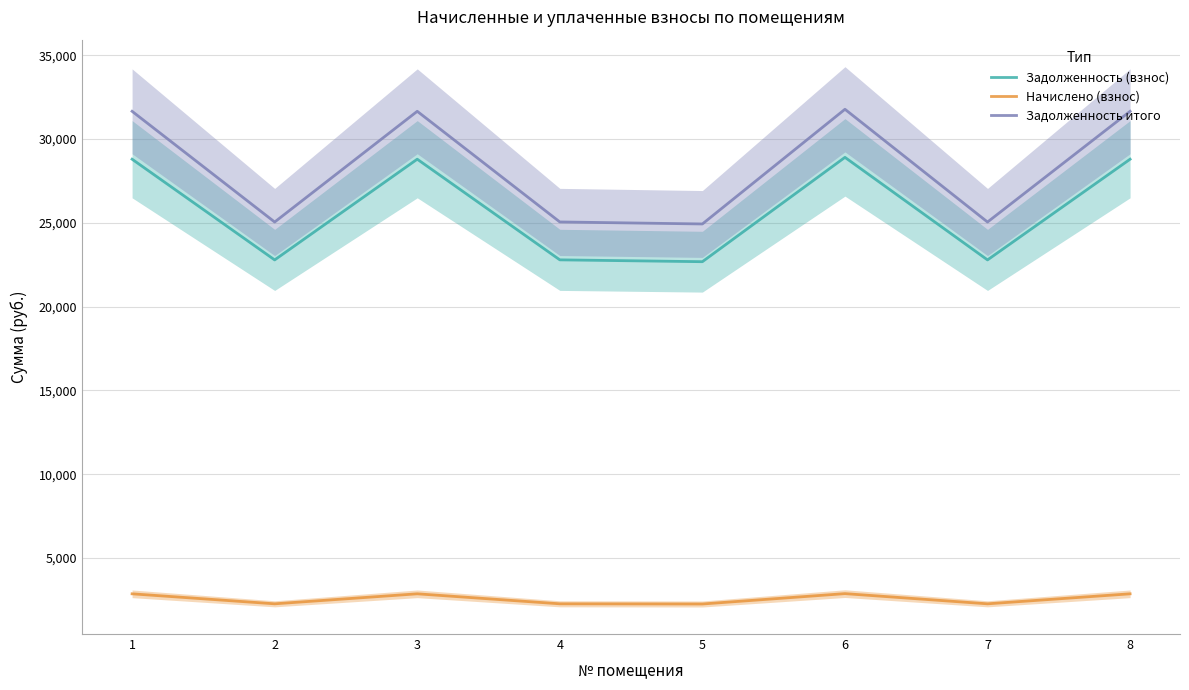

How many values in the Задолженность (взнос) series exceed 28798?

4